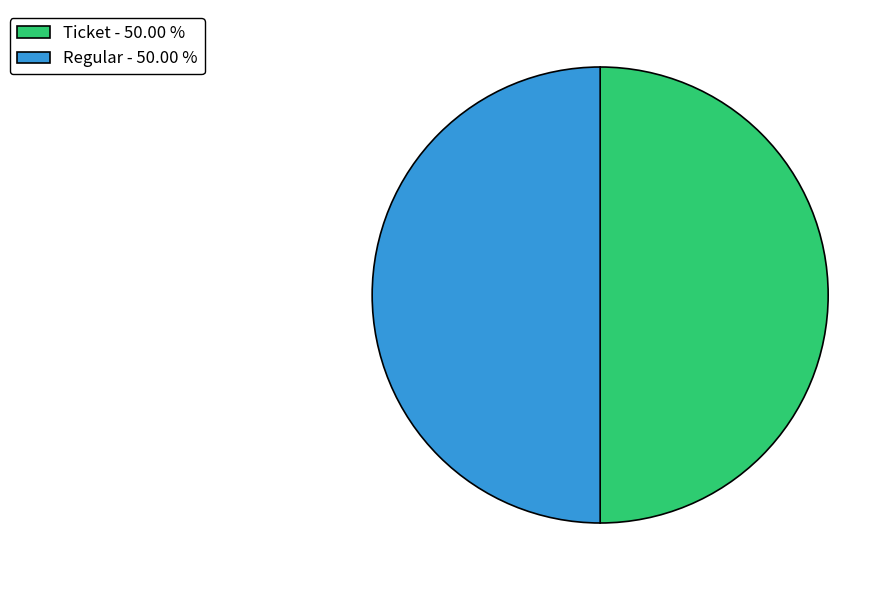

Do Ticket - 50.00 % and Regular - 50.00 % together represent more than half of the pie?

Yes